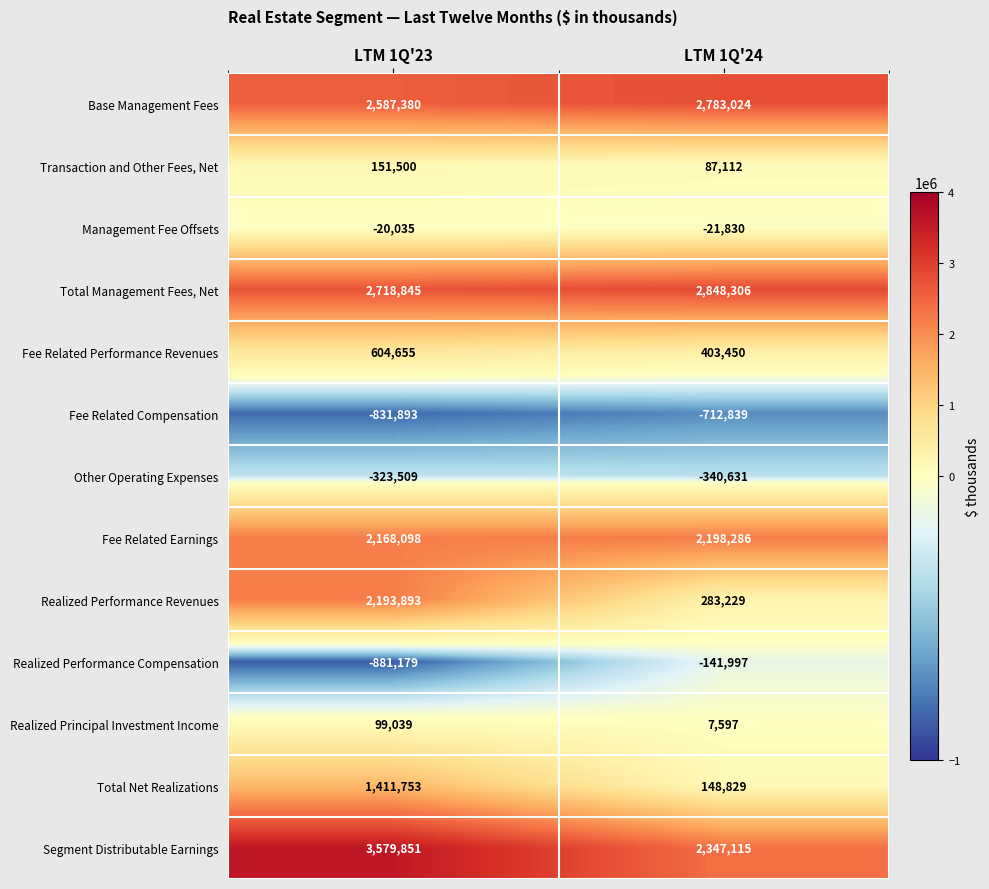

What is the difference between the maximum and minimum values in the Segment Distributable Earnings series?

1232736